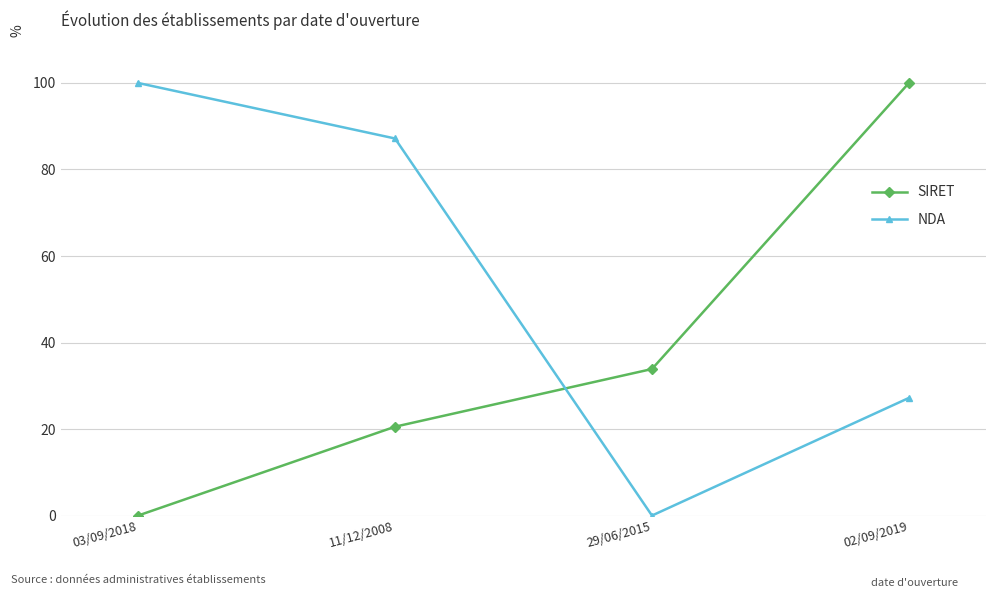

True or false: SIRET has a value of 59.4 at 02/09/2019.

False